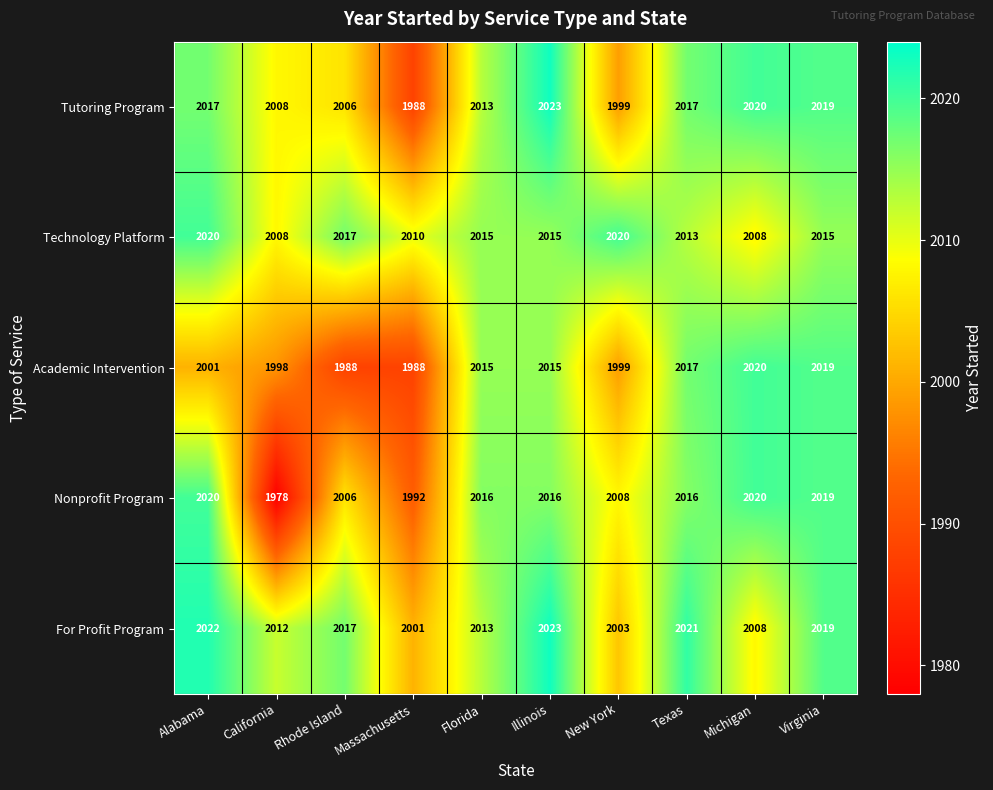

At which category does the chart reach its peak across all series?

Illinois